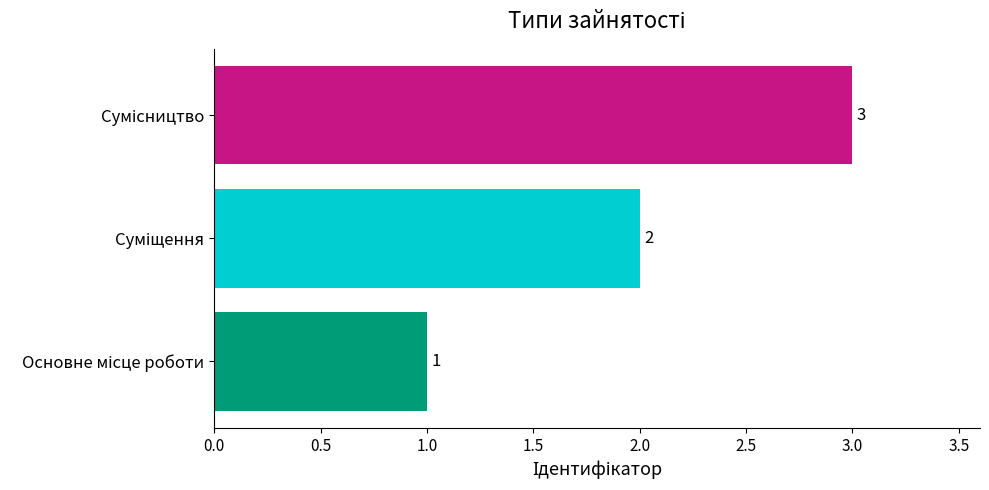

Count the values in the range 1 to 3.

3